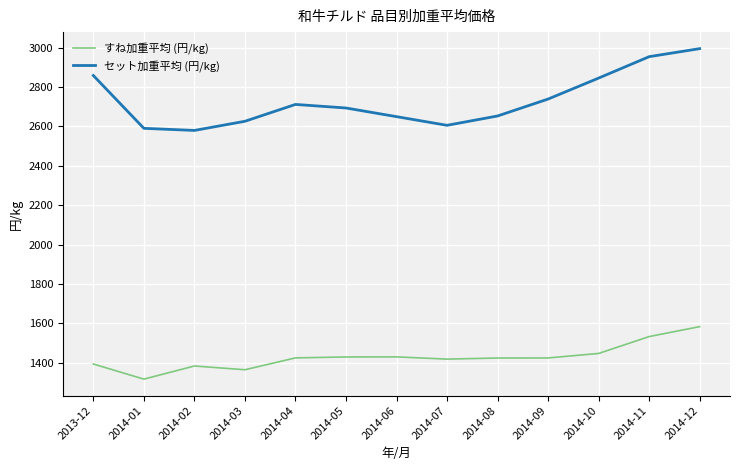

How many lines are shown in the chart?

2